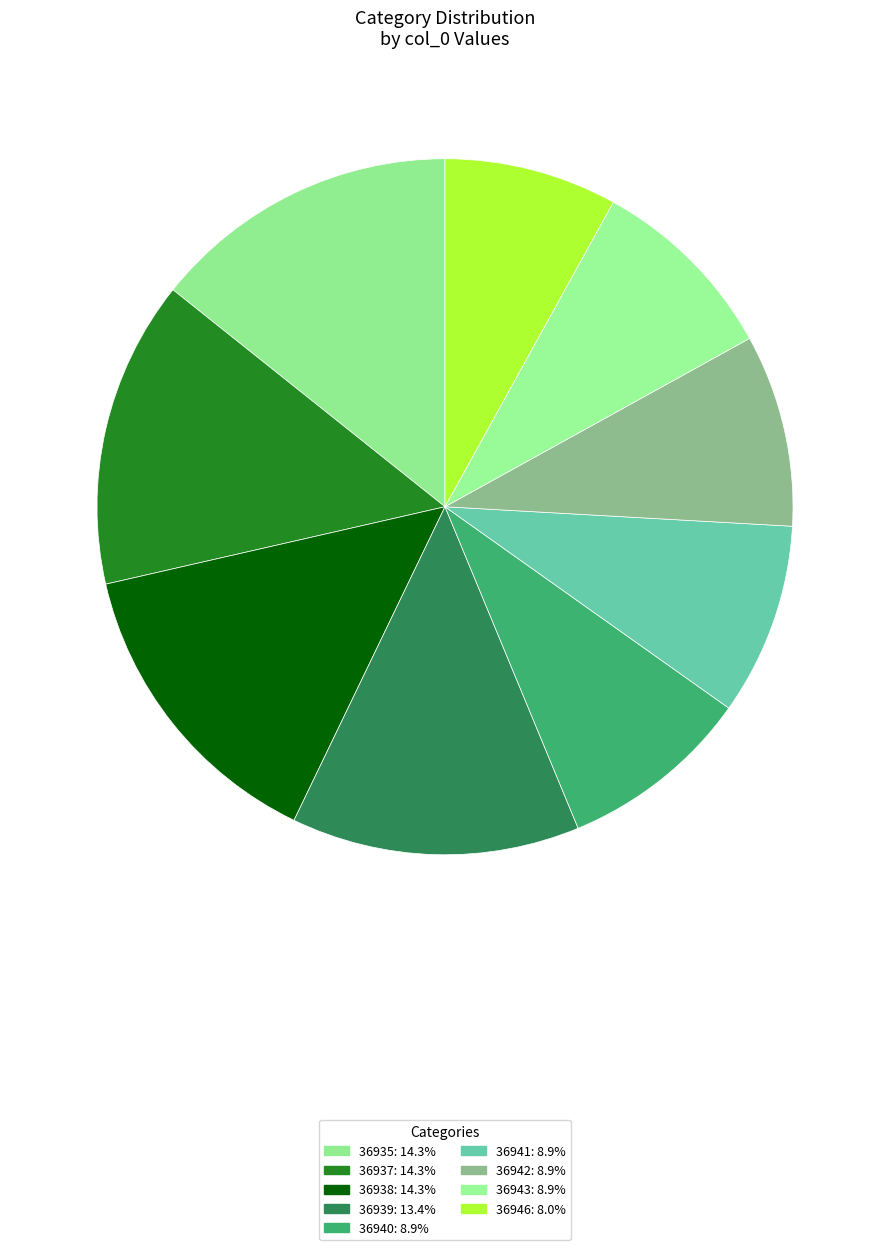

What percentage is the 36941 slice, to the nearest percent?

9%